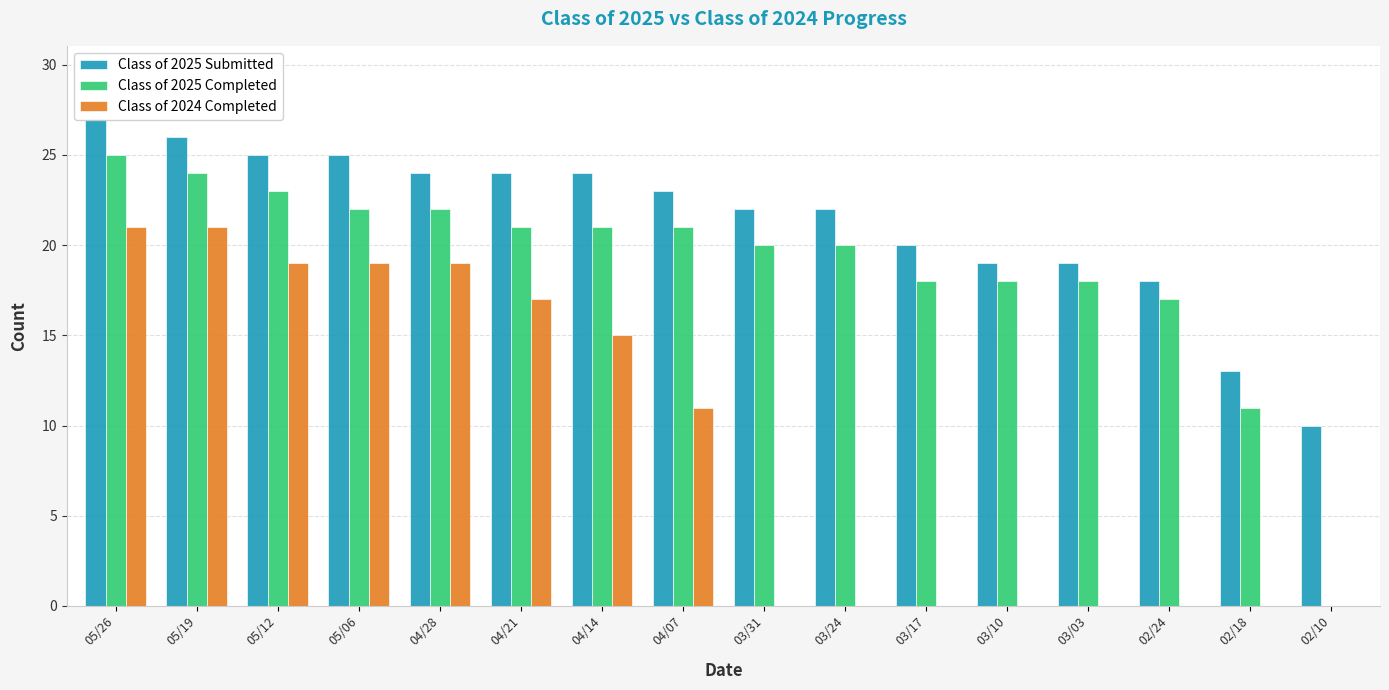

Rank the series by their maximum value, from lowest to highest.

Class of 2024 Completed, Class of 2025 Completed, Class of 2025 Submitted